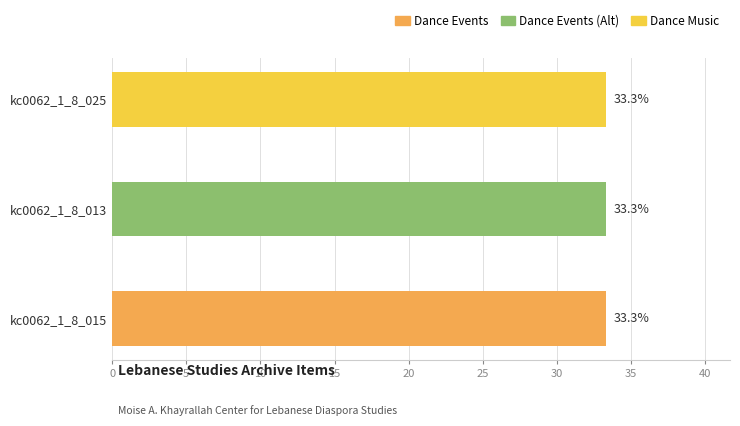

Count the number of data series in this chart.

1